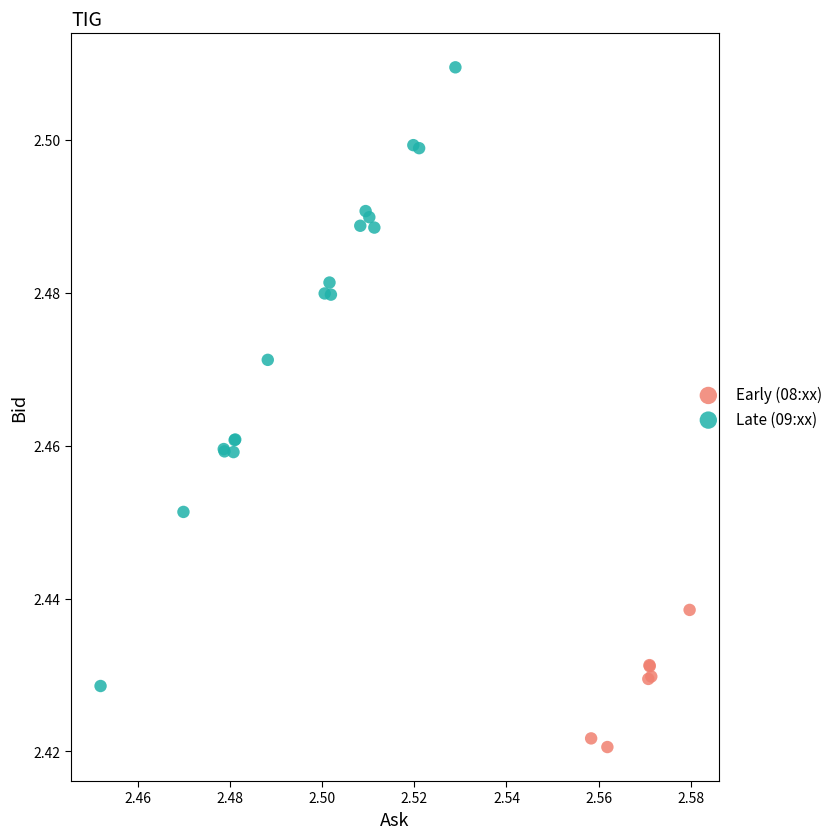

Which series contains the lowest Y value?

Early (08:xx)